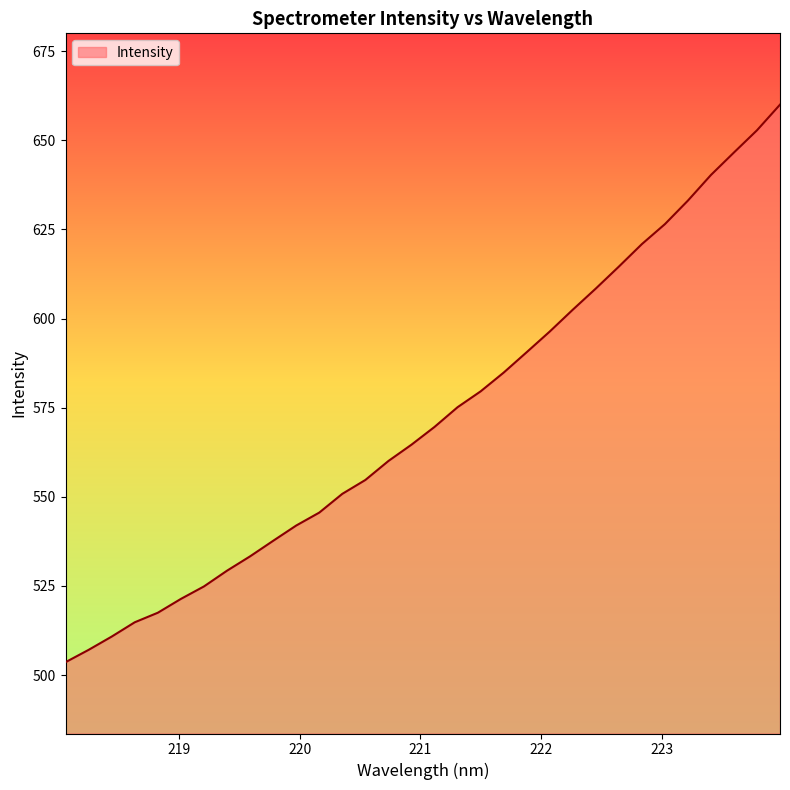

What is the greatest value displayed?

660.0